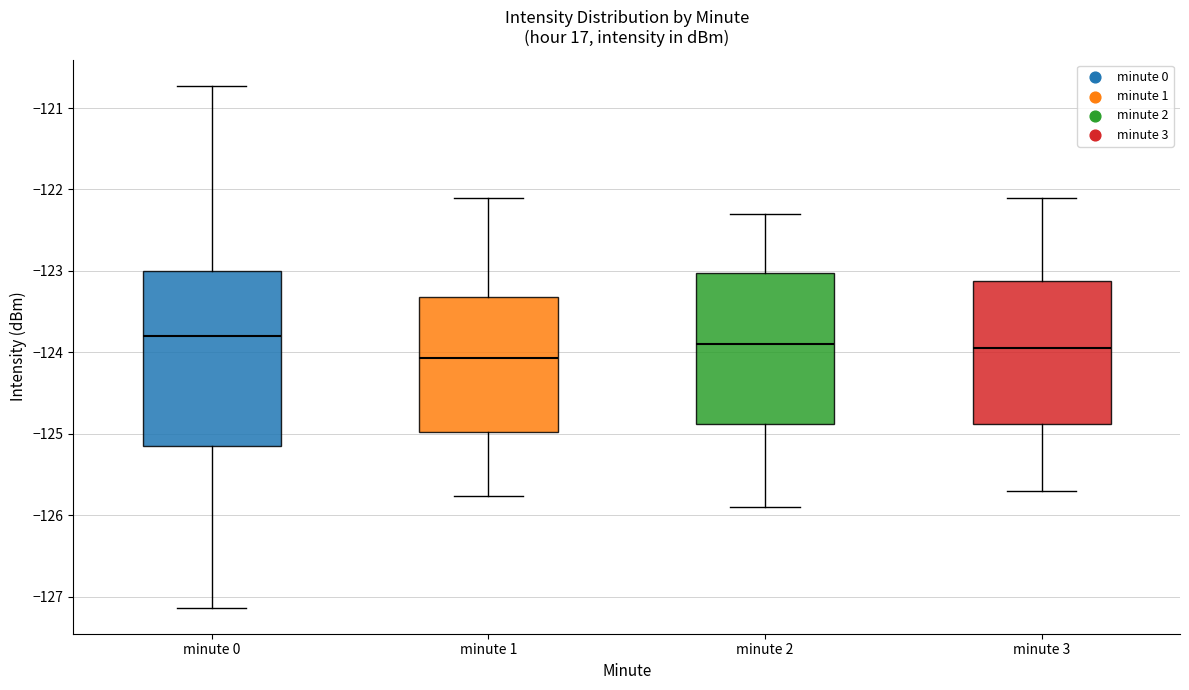

Where is the upper edge of the box for minute 3 on the y-axis? The values are not printed on the chart, so give them approximately, as read against the axis.

-123.1